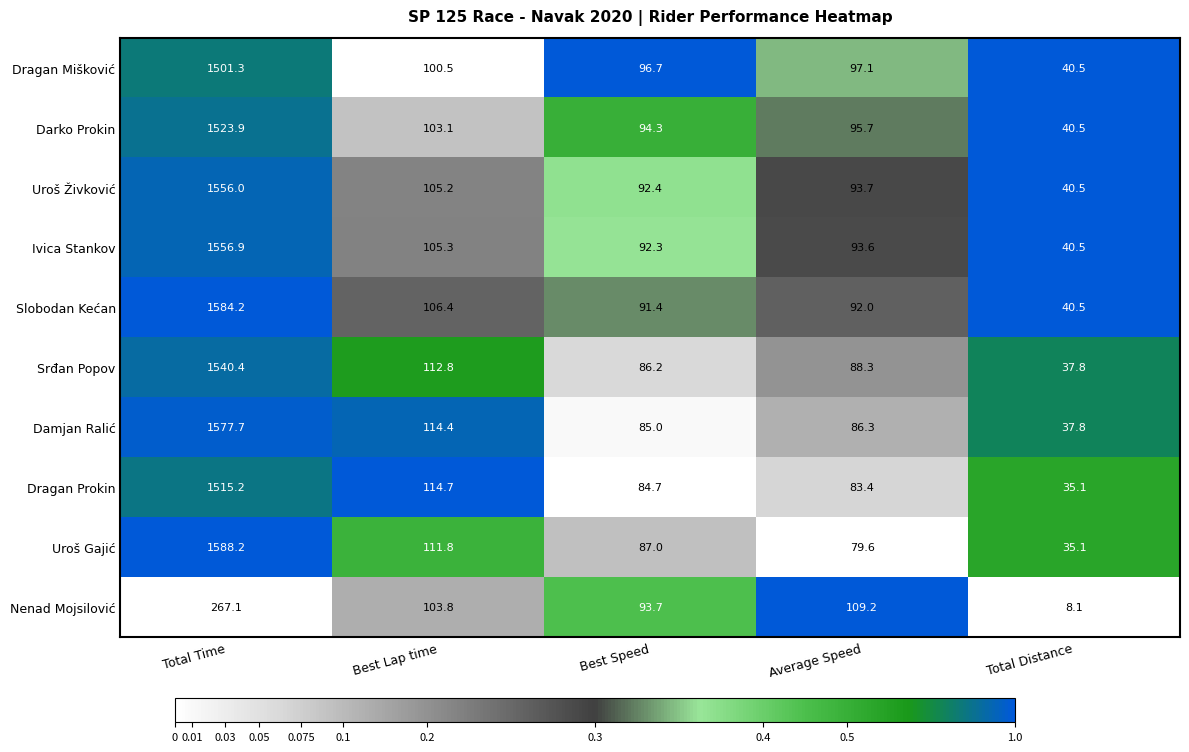

How many categories are shown in the chart?

5